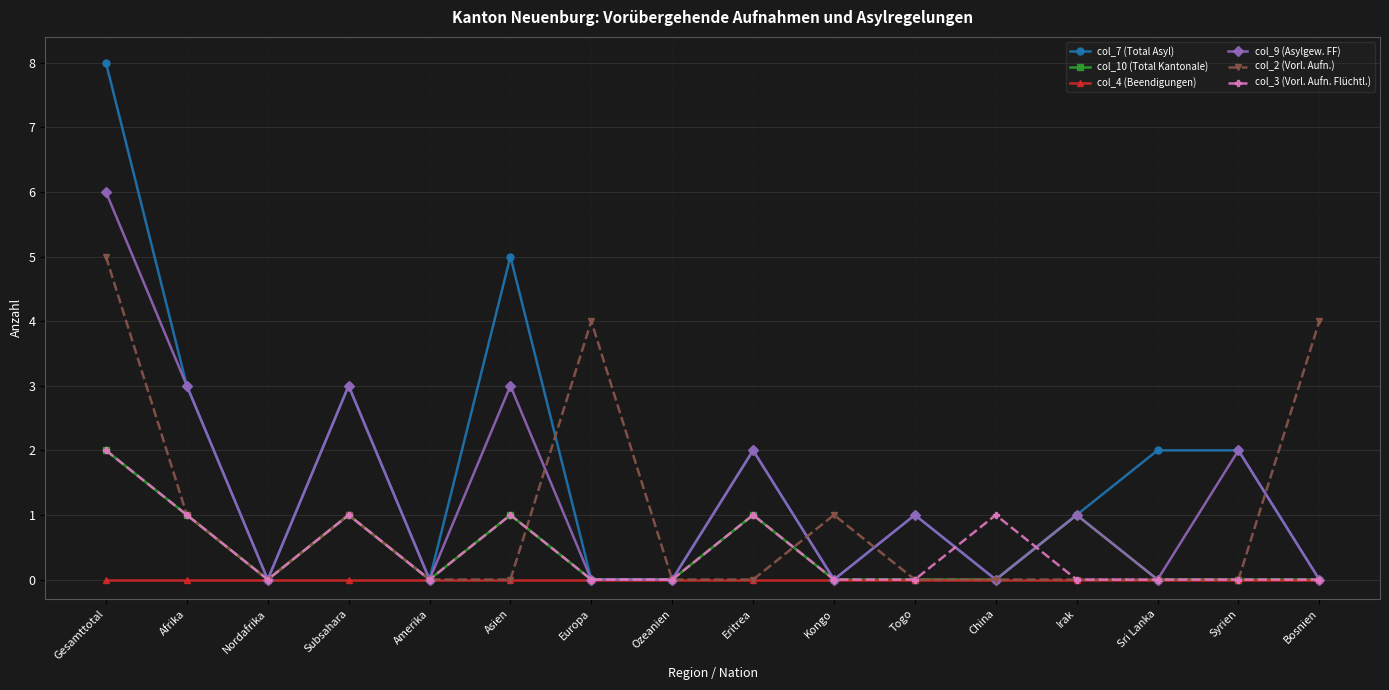

How many data points in col_9 (Asylgew. FF) are less than 1?

8